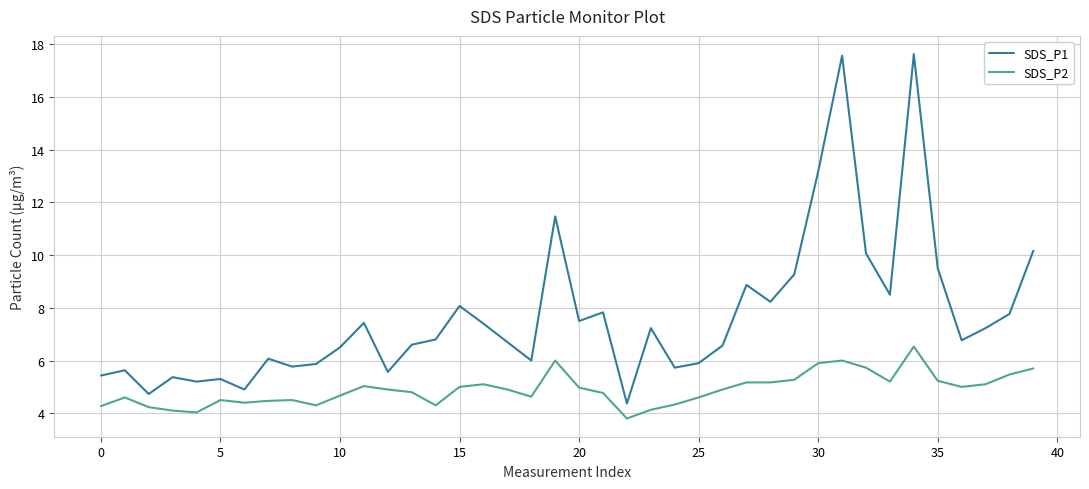

What is the greatest value displayed?

17.6